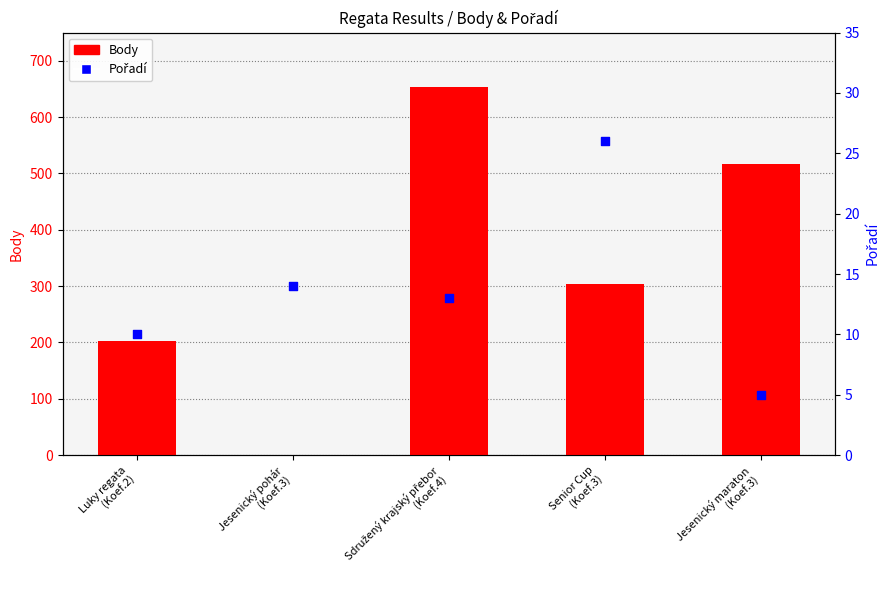

Which series has the largest Y range (max minus min)?

Body